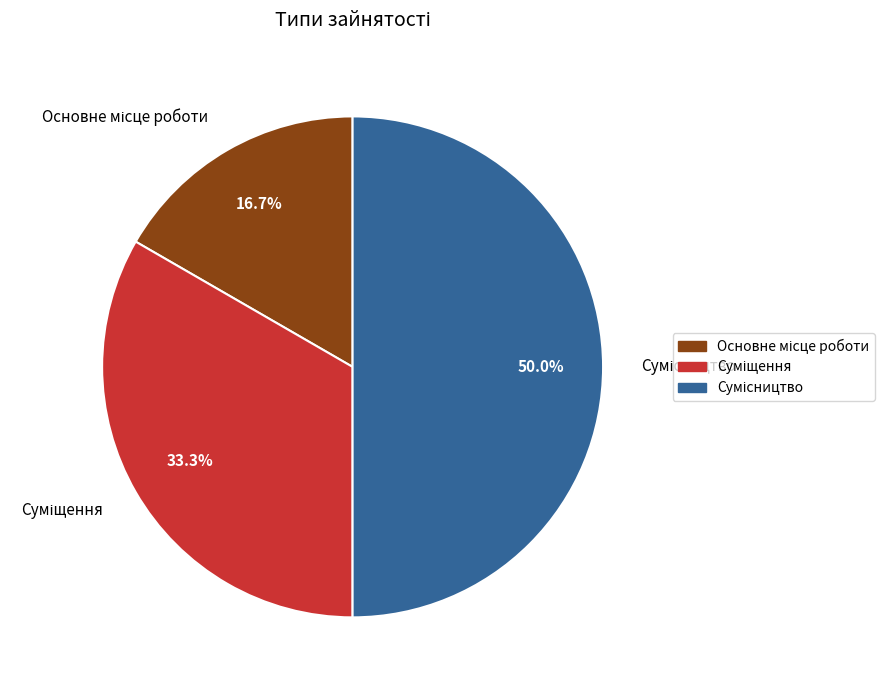

How many segments does this pie chart have?

3